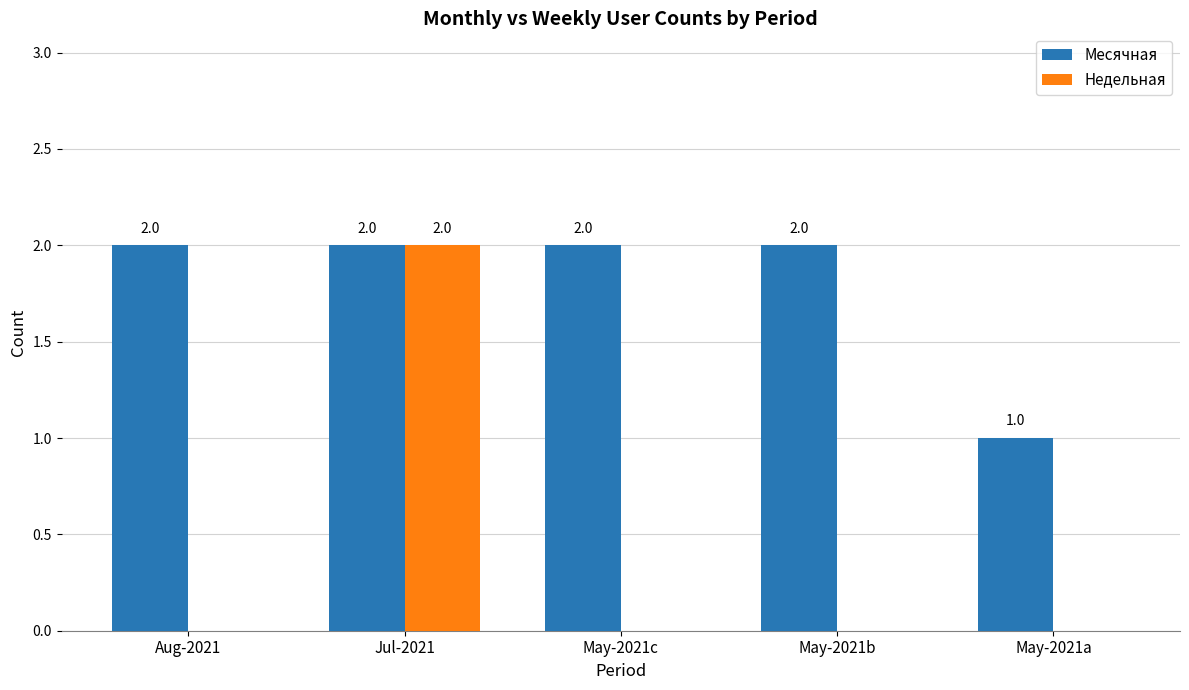

Which series has the largest total across all categories?

Месячная